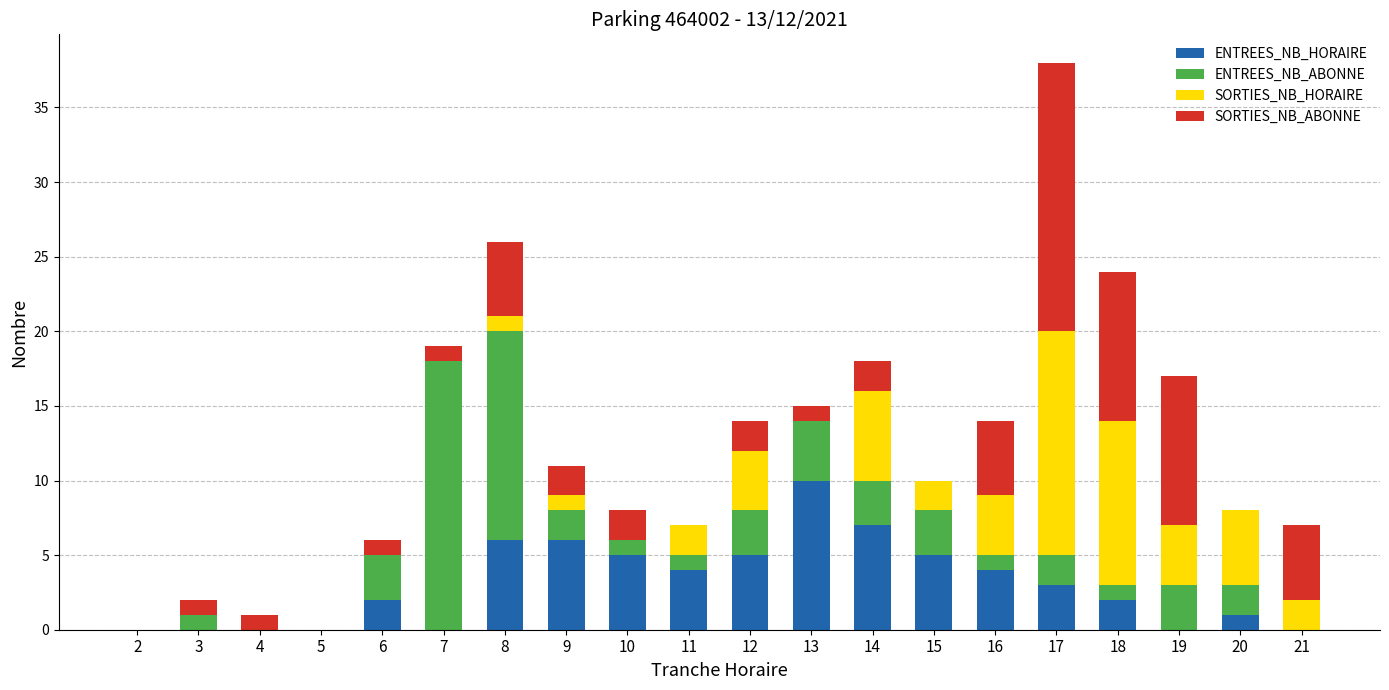

What is the highest value of the ENTREES_NB_HORAIRE series?

10